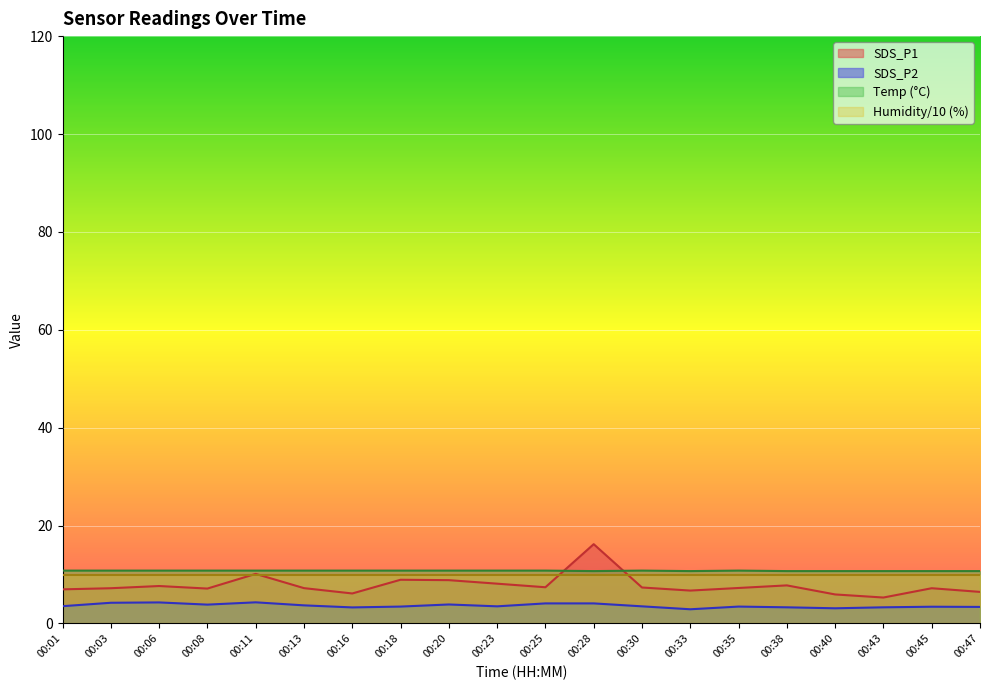

Which series has the largest total across all categories?

Temp